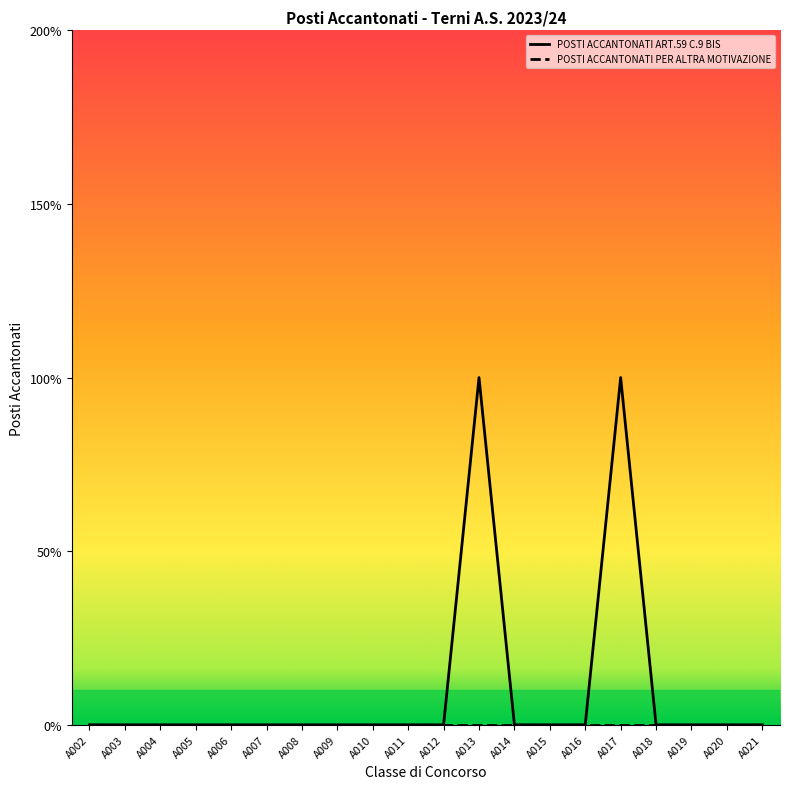

Does the chart have visible grid lines?

No